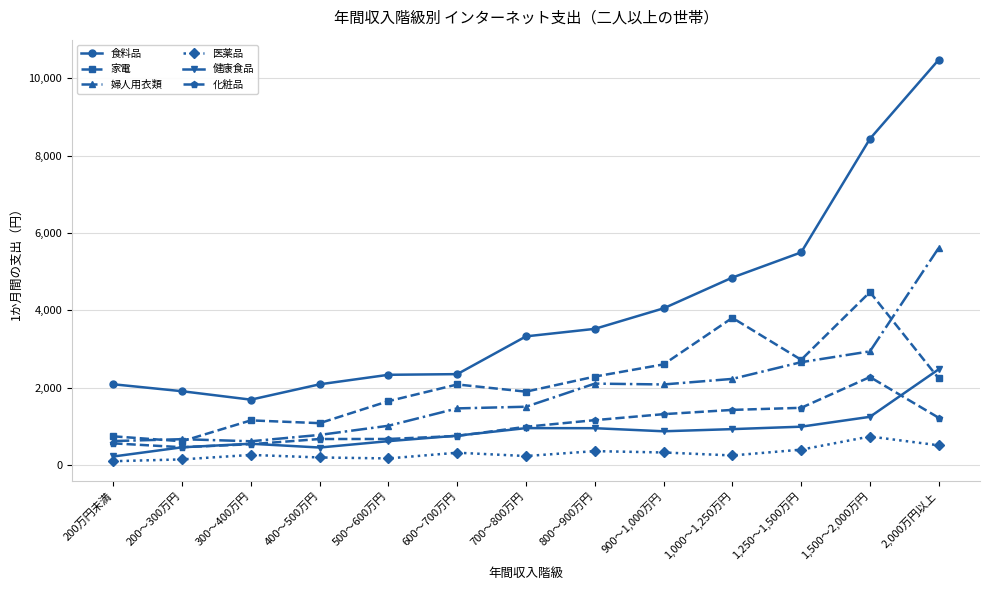

Is it true that 家電 equals 532 at 400～500万円?

False